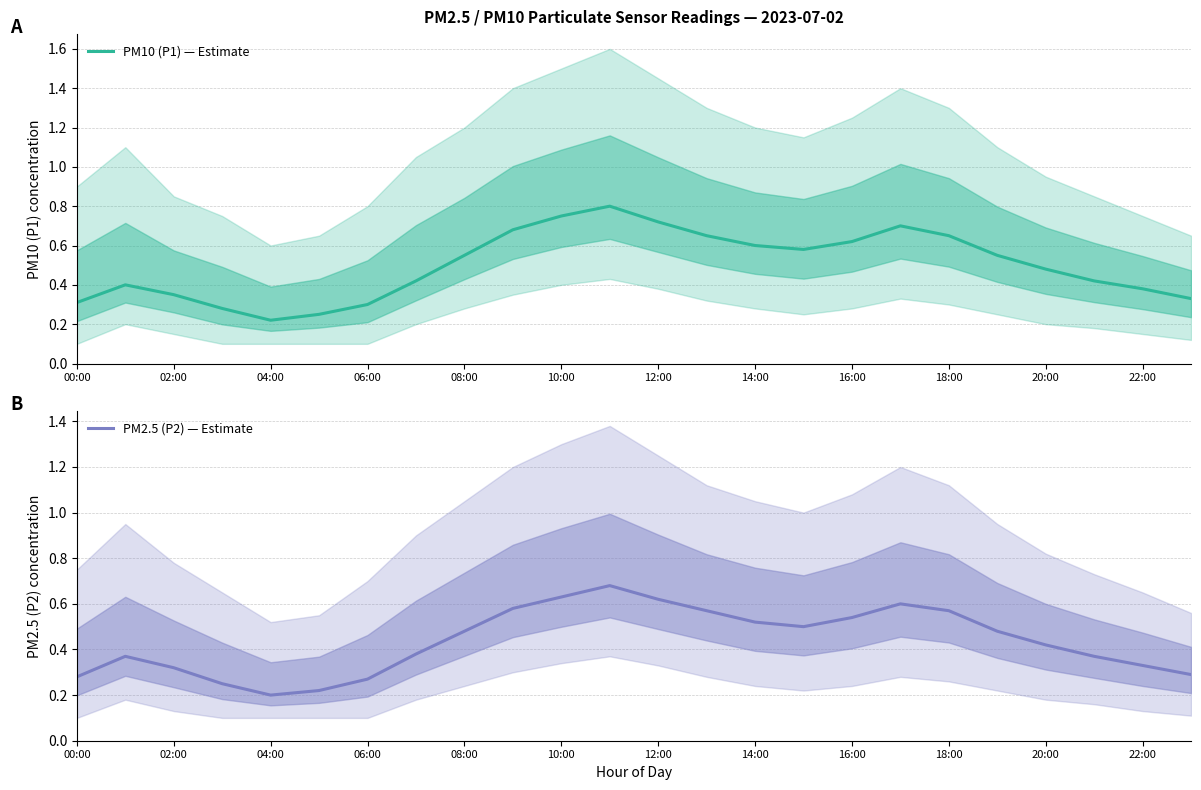

True or false: PM2.5 (P2) — Estimate and PM10 (P1) — Estimate intersect in this chart.

False